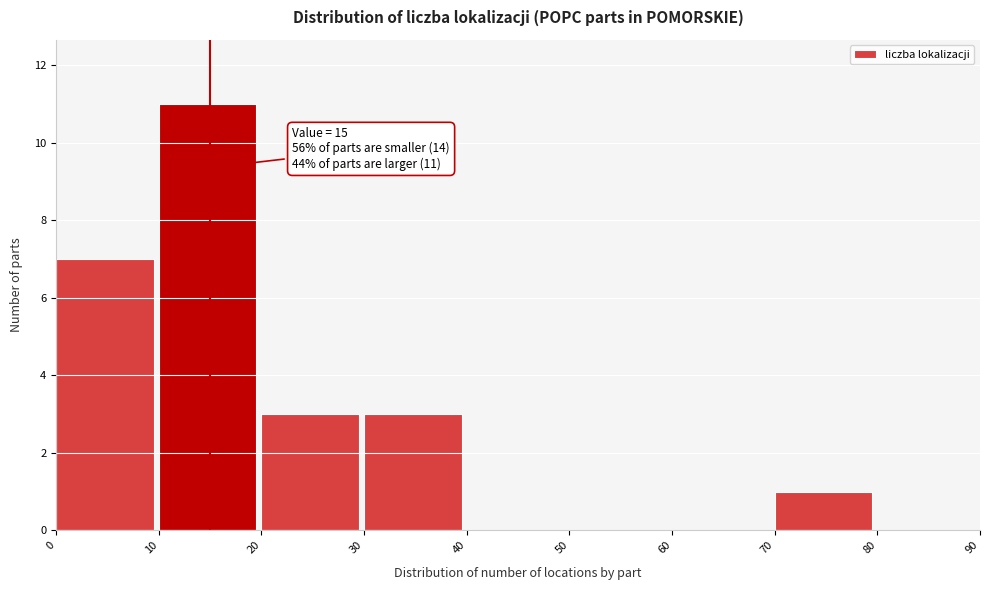

Over which range of the x-axis is the bar tallest?

10 to 20